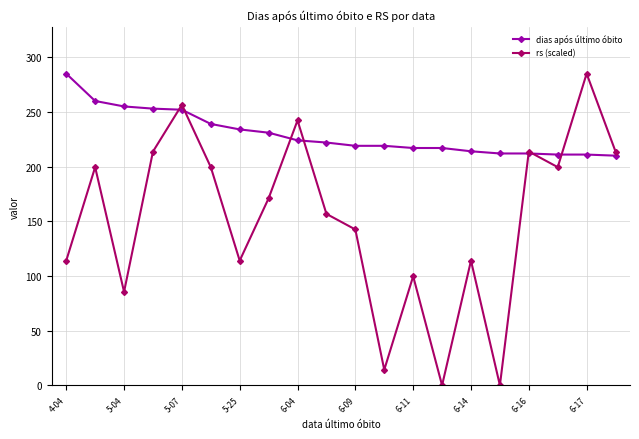

Rank the series by their average value, from highest to lowest.

dias após último óbito, rs (scaled)